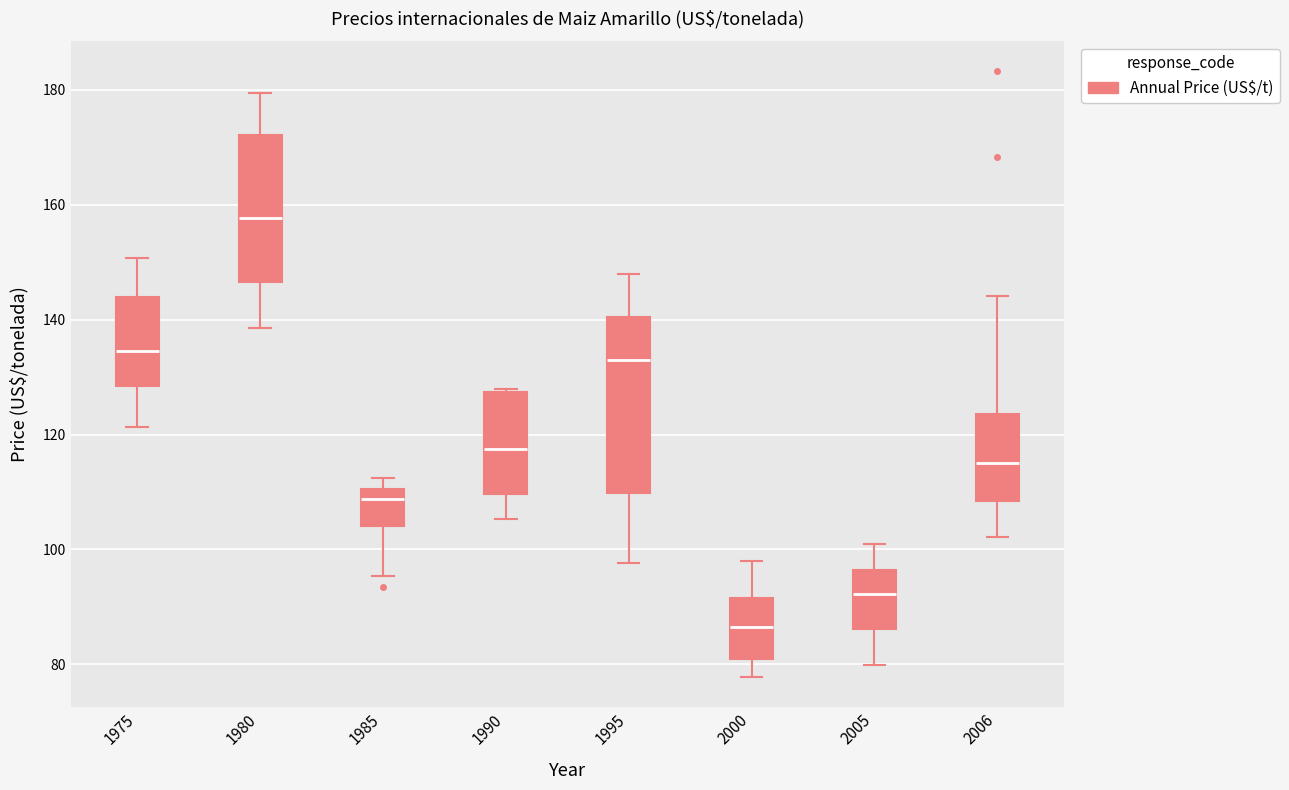

Reading left to right, transcribe this box plot: for each box, give where its median line is, the range the box spans, and where its two whiskers end, as read against the y-axis. The values are not printed on the chart, so give them approximately, as read against the axis.

1975: median 134, box 128 to 144, whiskers 122 to 150
1980: median 158, box 146 to 172, whiskers 138 to 180
1985: median 108, box 104 to 110, whiskers 96 to 112
1990: median 118, box 110 to 128, whiskers 106 to 128
1995: median 132, box 110 to 140, whiskers 98 to 148
2000: median 86, box 80 to 92, whiskers 78 to 98
2005: median 92, box 86 to 96, whiskers 80 to 100
2006: median 116, box 108 to 124, whiskers 102 to 144